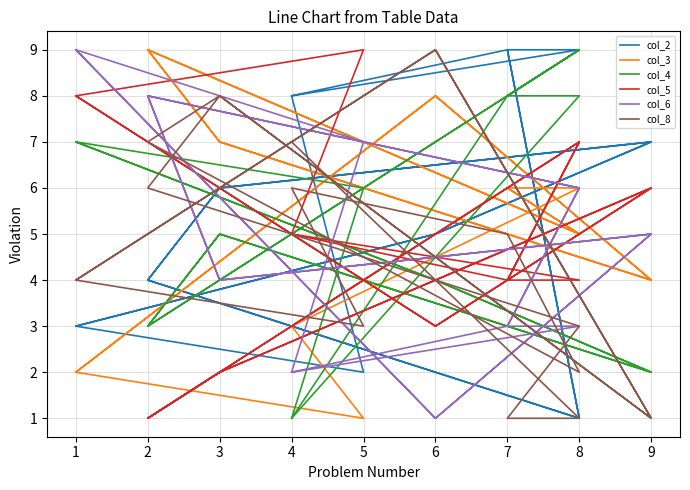

What is the difference between the maximum and second lowest values in the col_8 series?

8